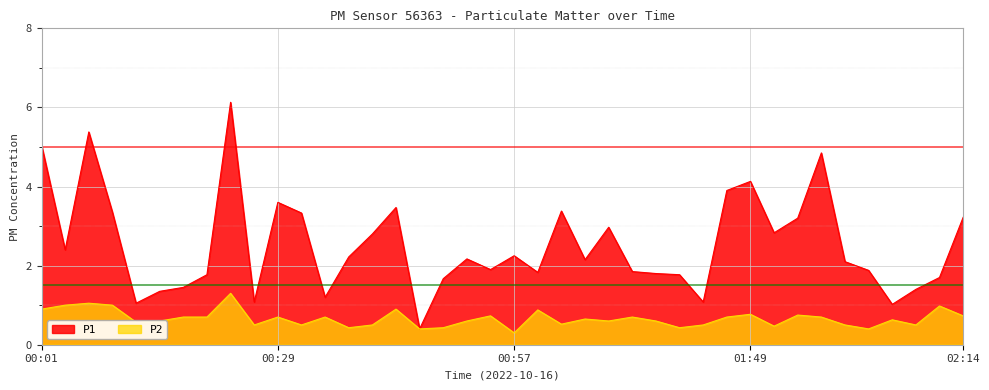

Does the chart display data point markers on the line(s)?

No